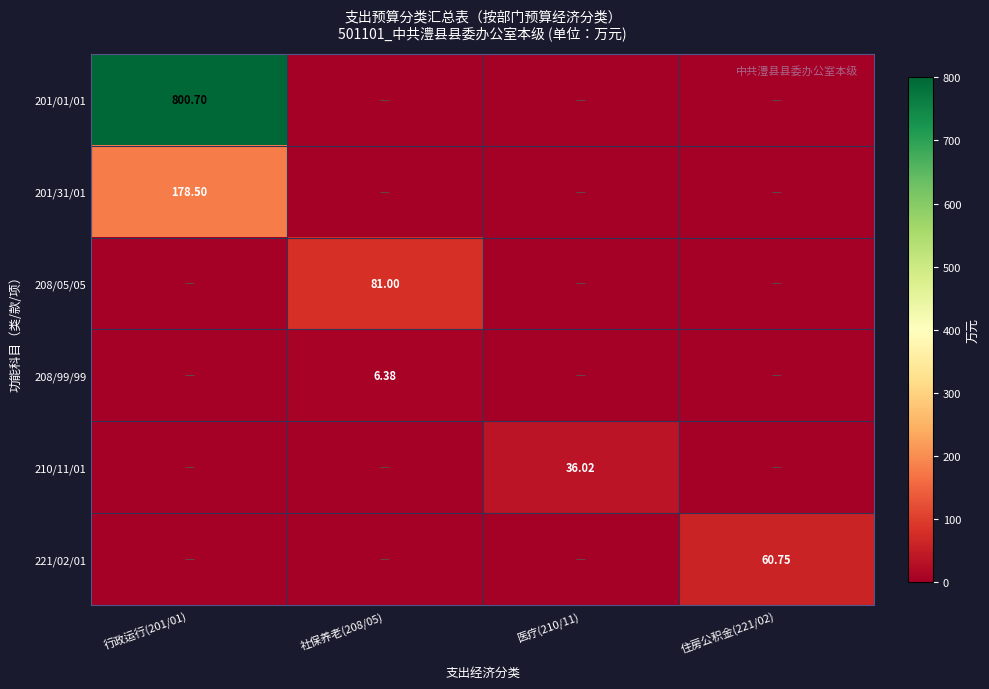

How many values in the 221/02/01 series exceed 0?

1